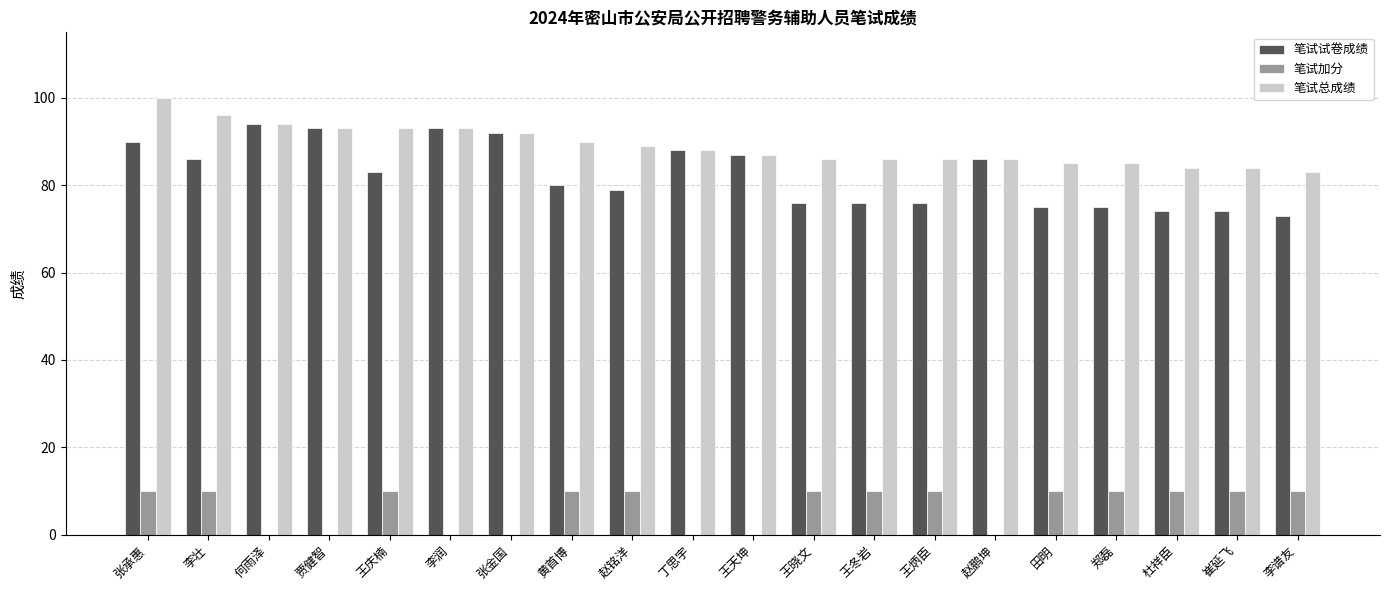

What is the difference between the 笔试试卷成绩 values at 王庆楠 and 黄首博?

3